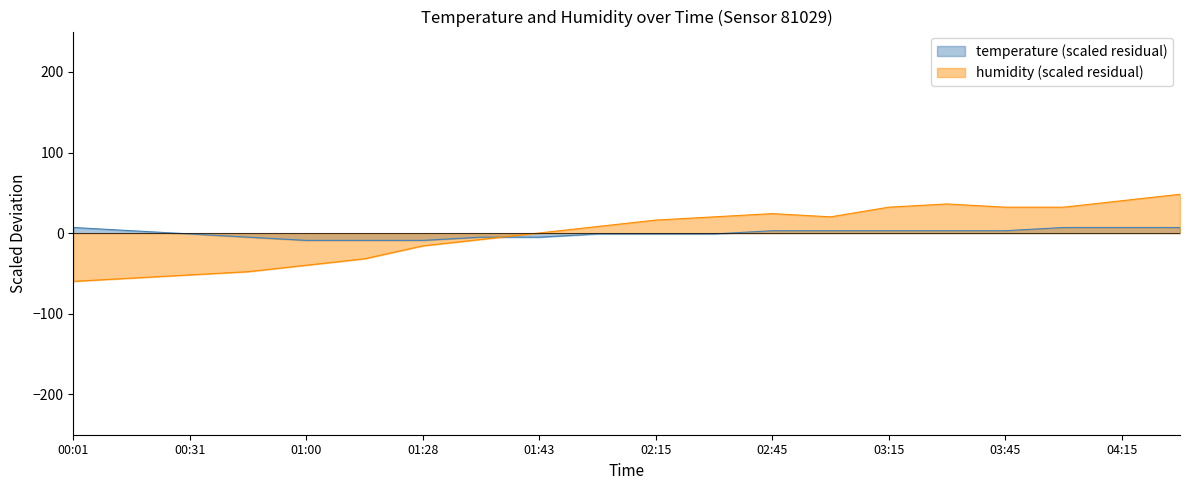

What is the sum of the humidity values at 01:43 and 03:30?

36.4